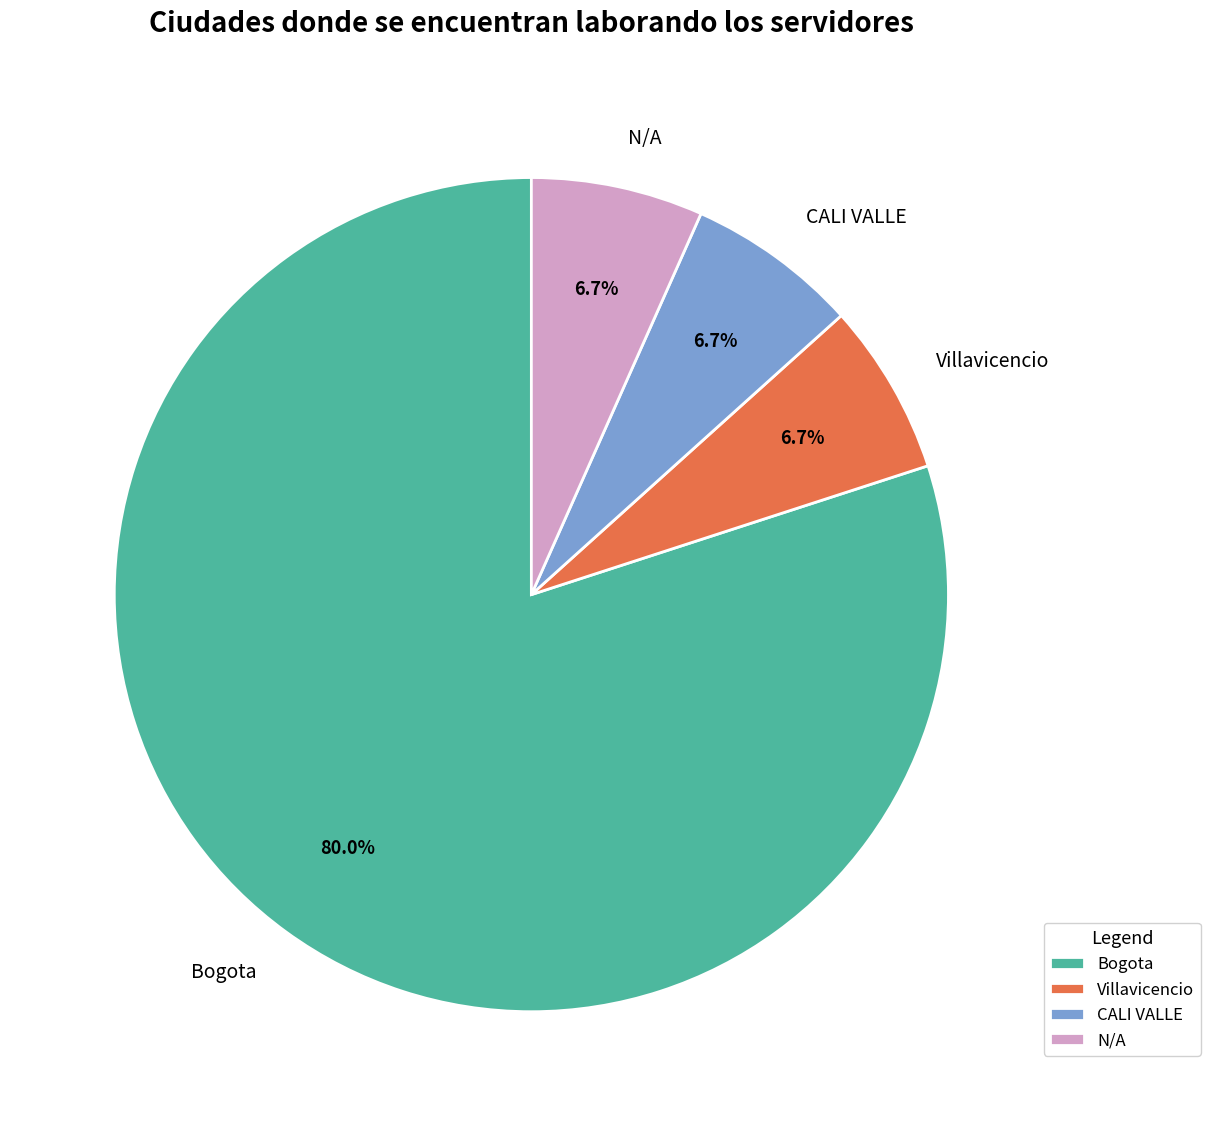

Do CALI VALLE and Villavicencio together represent more than half of the pie?

No